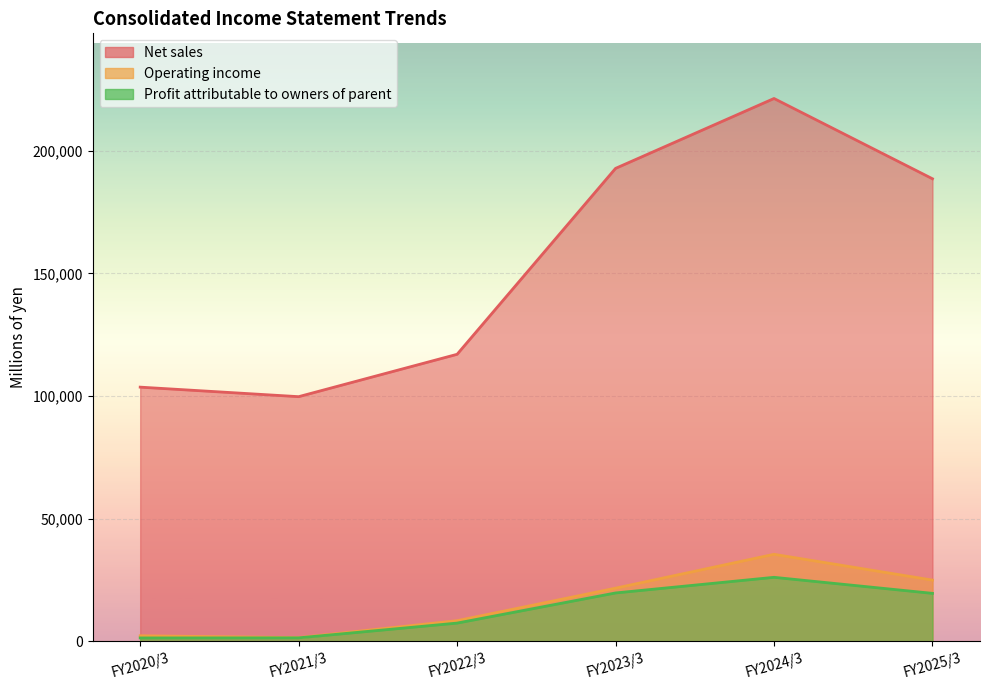

Reading right to left, extract all data points from this chart.

Net sales: 188535	221246	192767	117009	99746	103628
Operating income: 25000	35510	21711	8463	1552	2316
Profit attributable to owners of parent: 19600	26134	19763	7480	1469	1428